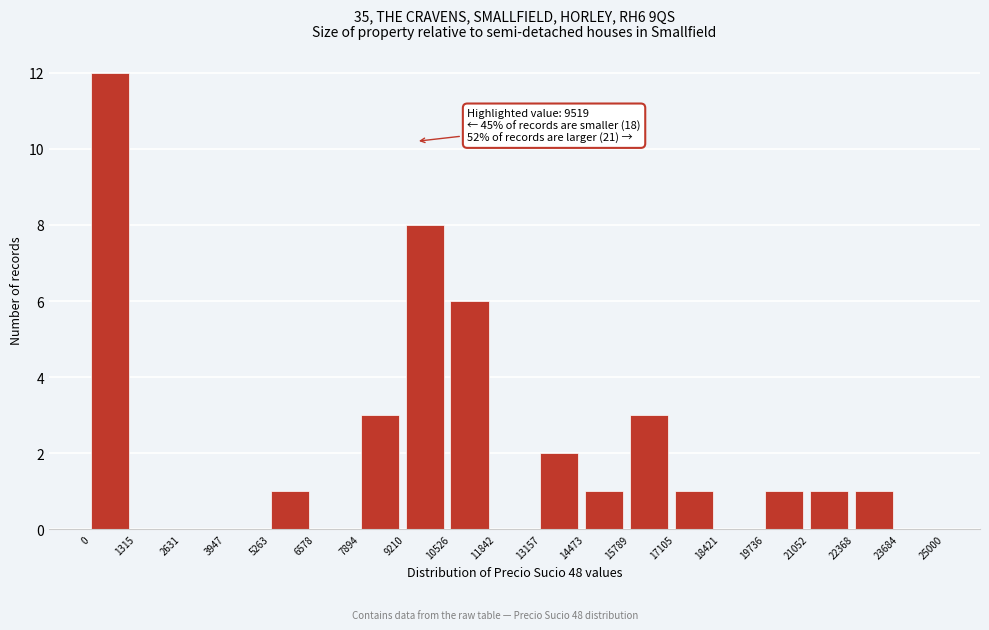

Over which range of the x-axis is the bar tallest?

0 to 1315